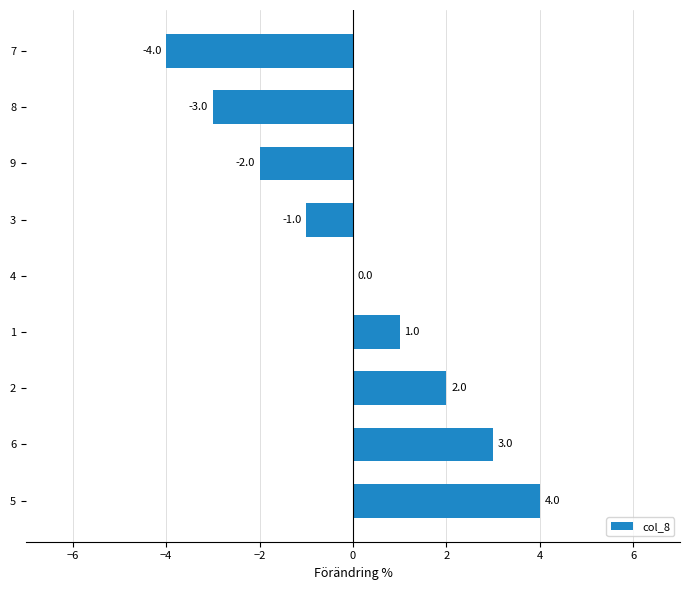

Does the chart contain stacked bars?

No